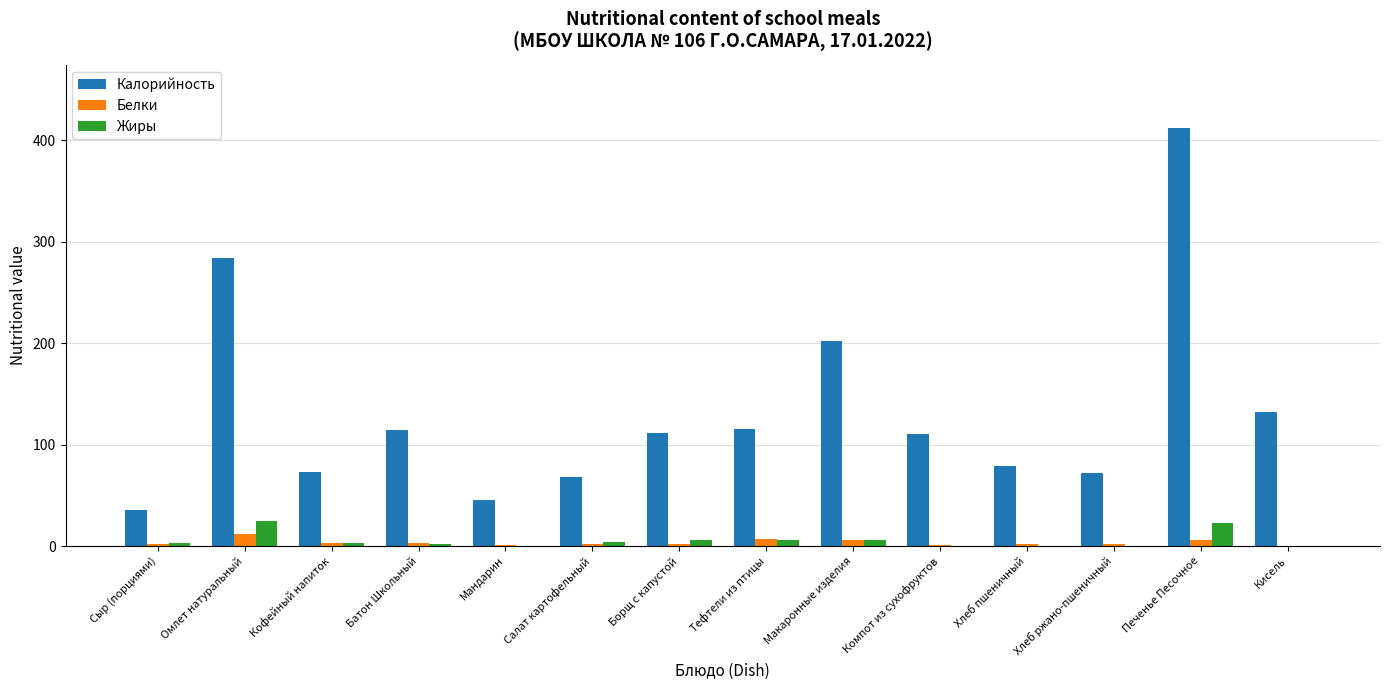

What is the spread (max minus min) of values at Борщ с капустой?

109.9